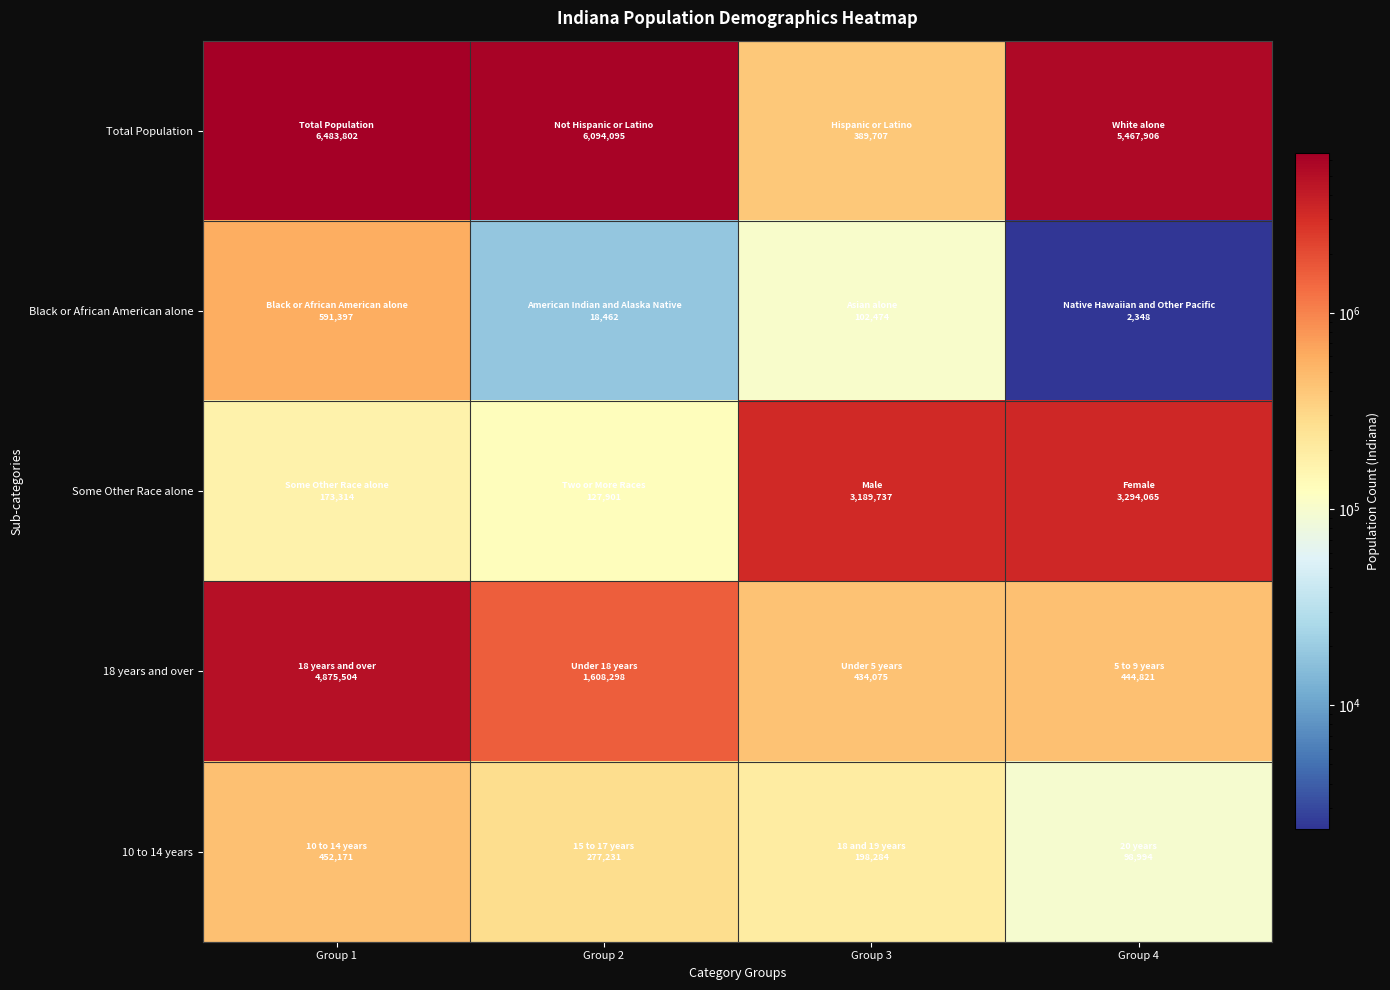

What is the total value across all series at Group 1?

12576188